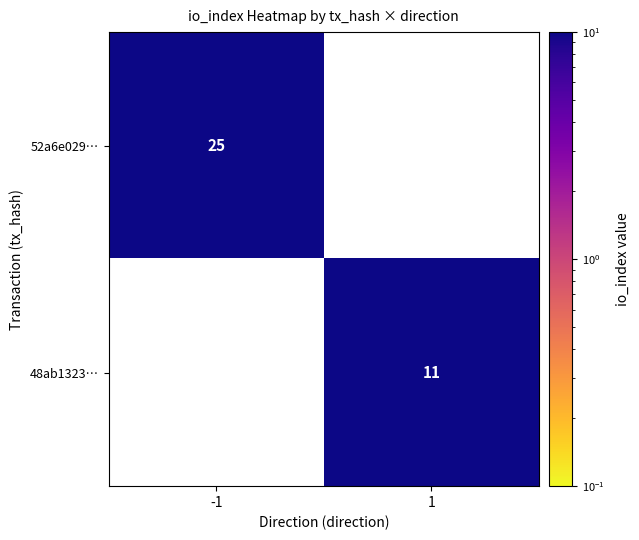

Count the number of data series in this chart.

2